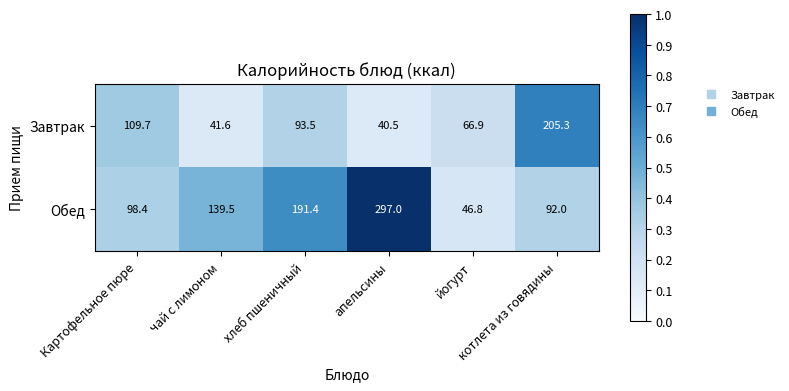

What is the difference between the maximum and minimum values in the Завтрак series?

164.8